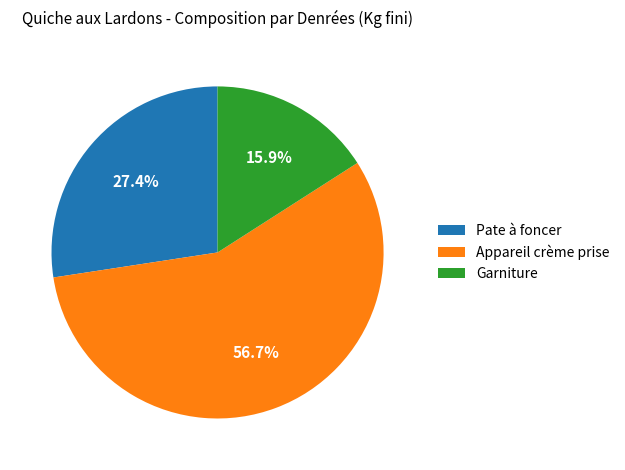

Which category has the biggest portion of the pie?

Appareil crème prise